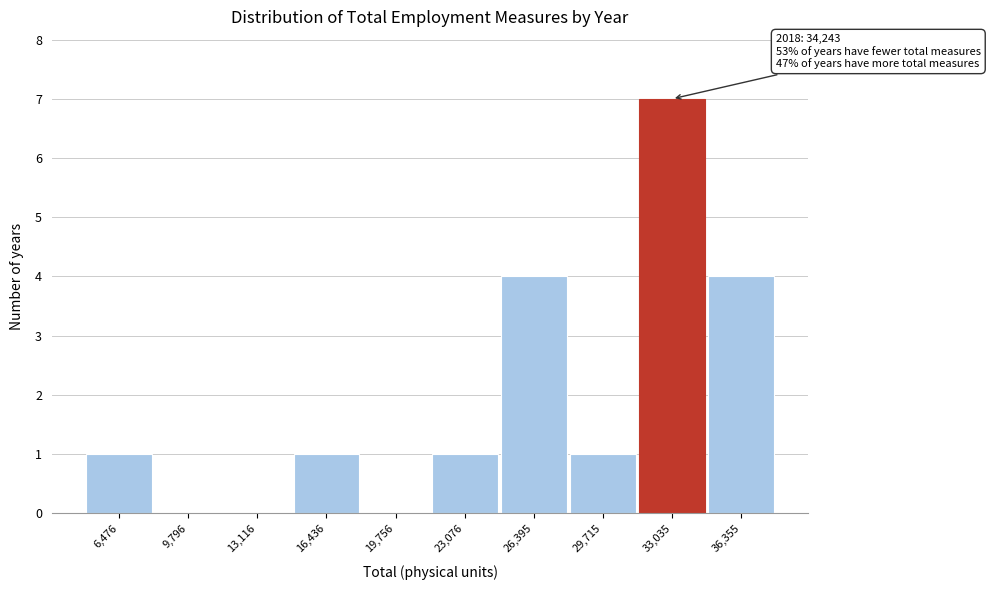

Reading left to right, list all the values displayed in this chart.

6,476=1	9,796=0	13,116=0	16,436=1	19,756=0	23,076=1	26,395=4	29,715=1	33,035=7	36,355=4